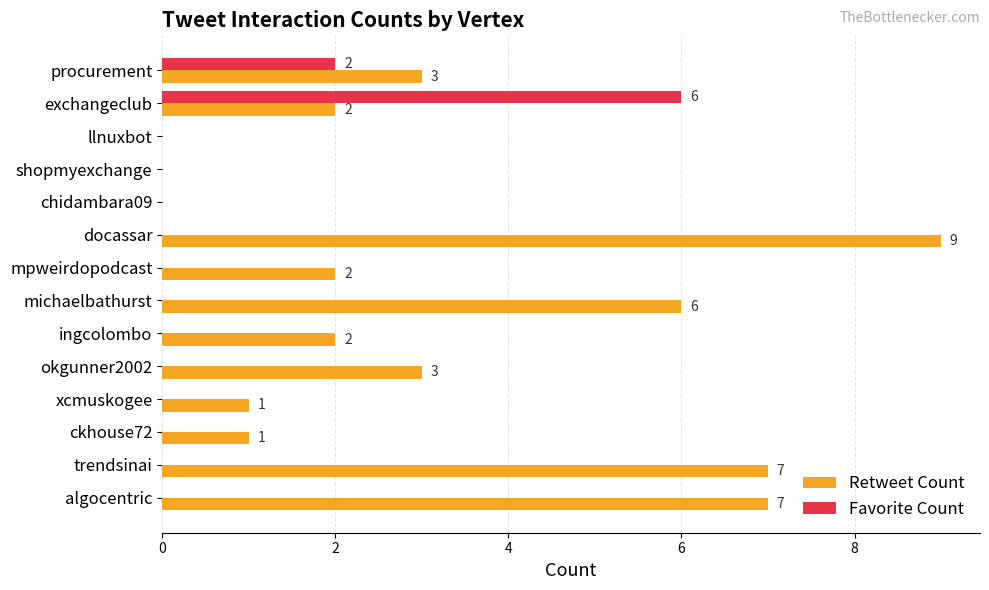

What are all the series names shown in the legend?

Retweet Count, Favorite Count